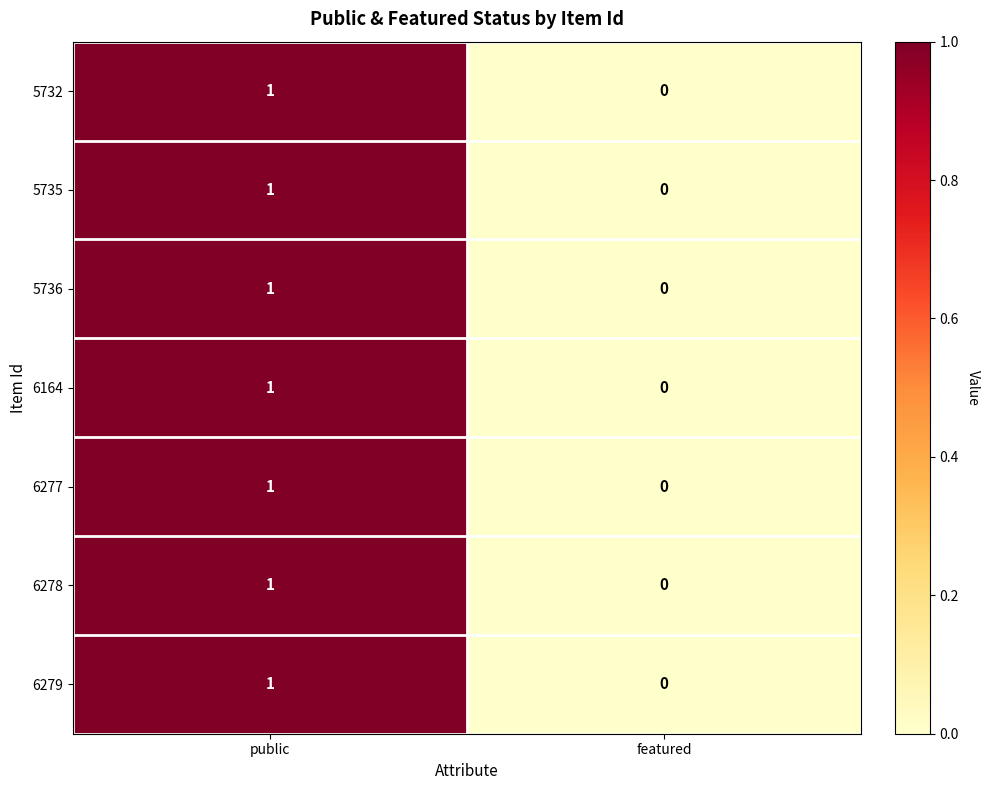

At which category does the chart reach its minimum across all series?

featured